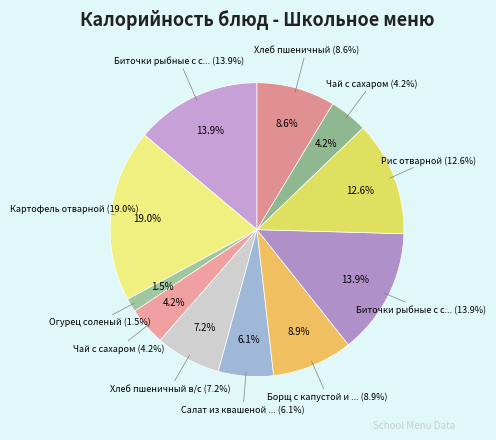

Which has a higher value, Чай с сахаром (Обед) or Огурец соленый?

Чай с сахаром (Обед)